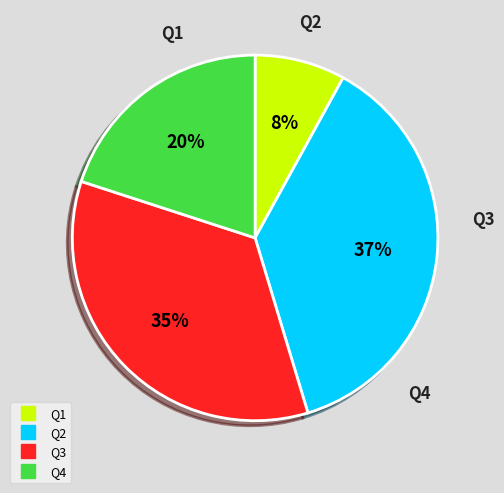

Is there a majority slice in this chart?

No